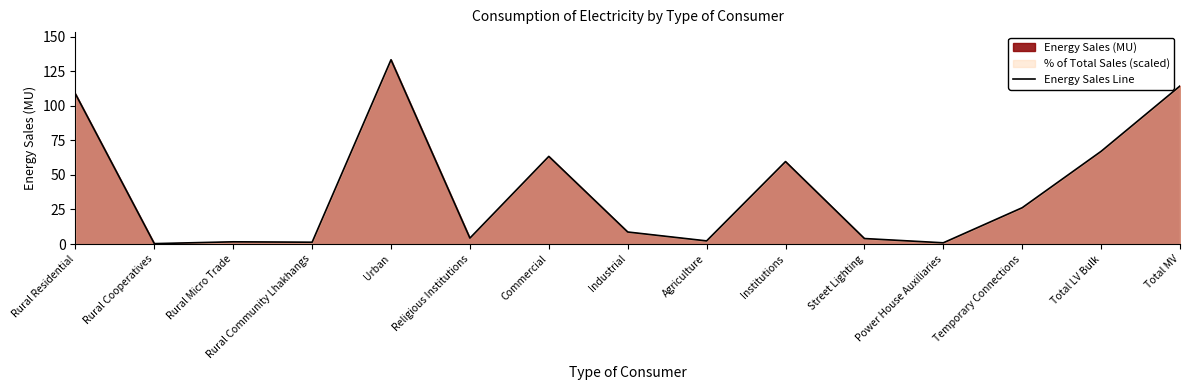

List the labels in order of value, smallest first.

Rural Cooperatives, Power House Auxiliaries, Rural Community Lhakhangs, Rural Micro Trade, Agriculture, Street Lighting, Religious Institutions, Industrial, Temporary Connections, Institutions, Commercial, Total LV Bulk, Rural Residential, Total MV, Urban